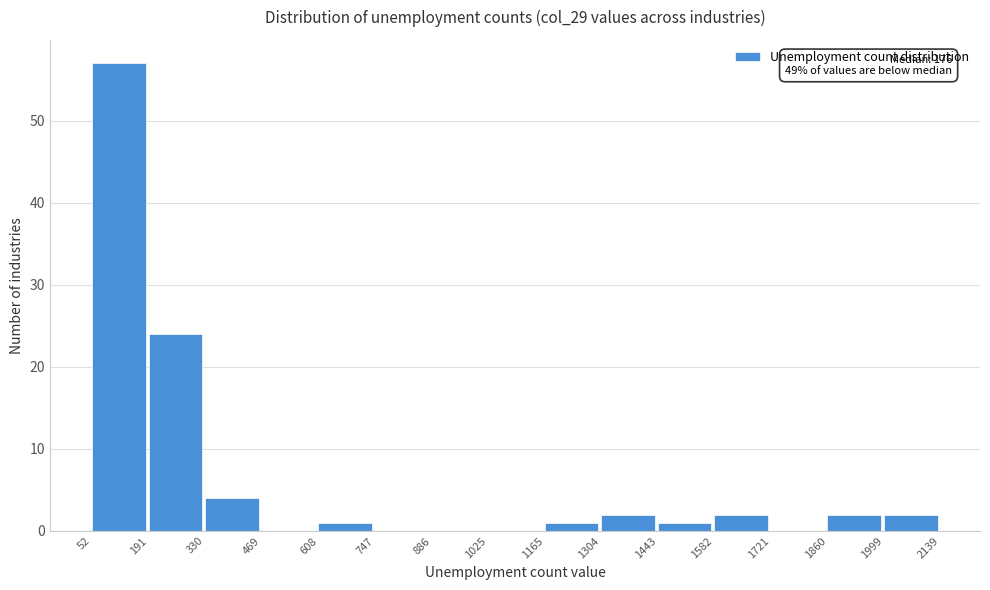

Which range on the x-axis has the tallest bar?

52 to 191